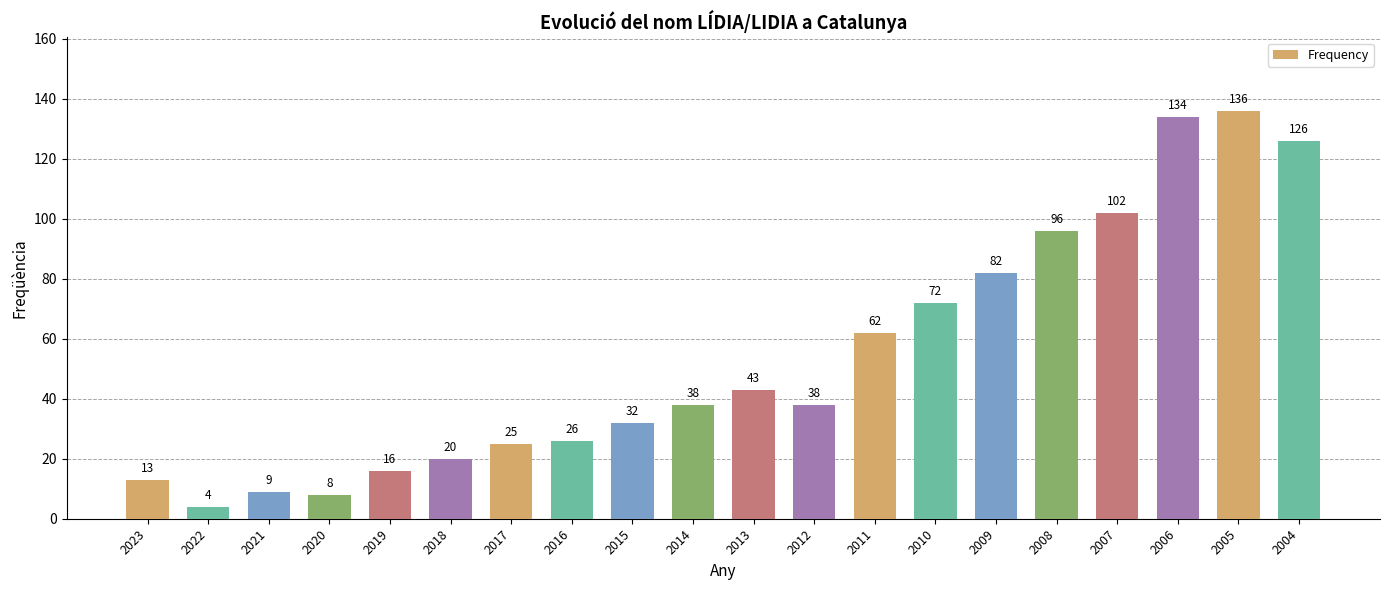

What is the change in value from 2016 to 2015?

+6